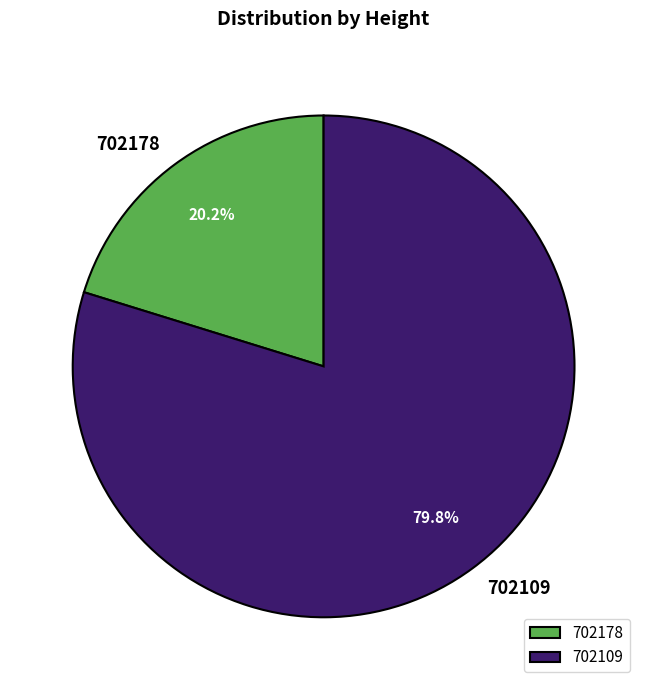

What is the majority slice?

702109